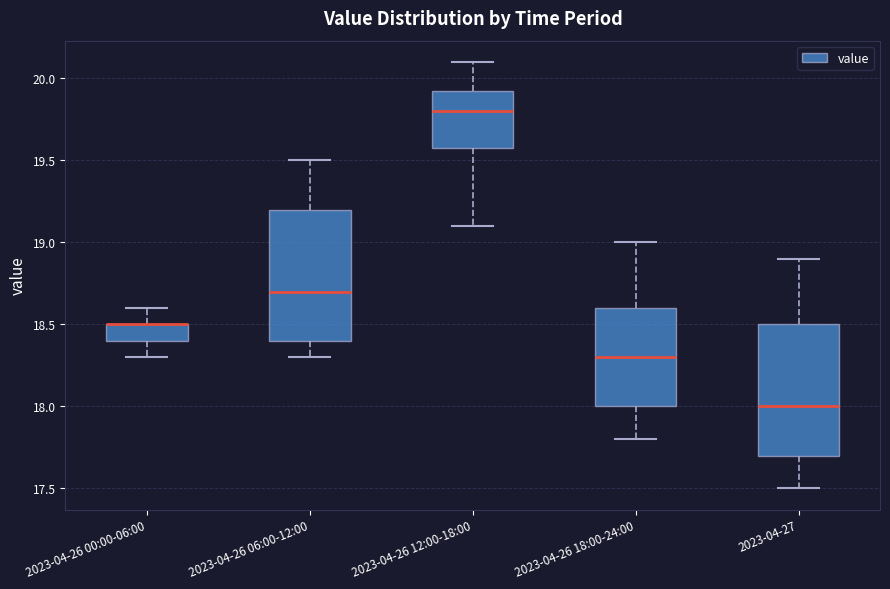

Reading left to right, read every box against the y-axis: the position of its median line, the range the box covers, and the ends of its whiskers. The values are not printed on the chart, so give them approximately, as read against the axis.

2023-04-26 00:00-06:00: median 18.50 (drawn on the box's upper edge), box 18.40 to 18.50, whiskers 18.30 to 18.60
2023-04-26 06:00-12:00: median 18.70, box 18.40 to 19.20, whiskers 18.30 to 19.50
2023-04-26 12:00-18:00: median 19.80, box 19.60 to 19.95, whiskers 19.10 to 20.10
2023-04-26 18:00-24:00: median 18.30, box 18.00 to 18.60, whiskers 17.80 to 19.00
2023-04-27: median 18.00, box 17.70 to 18.50, whiskers 17.50 to 18.90